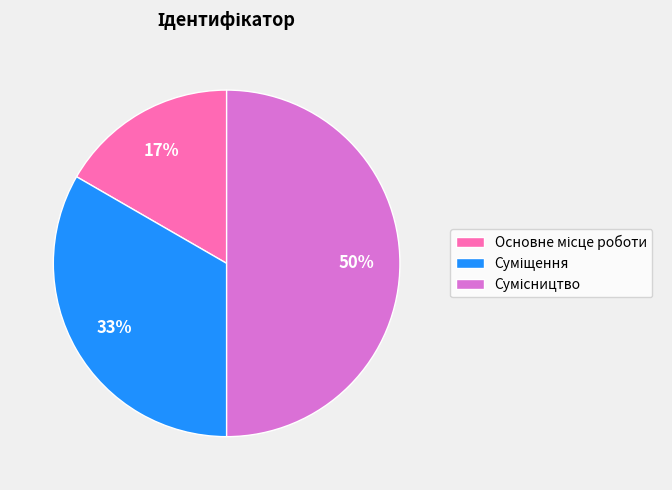

To the nearest percent, what is the average slice percentage?

33%